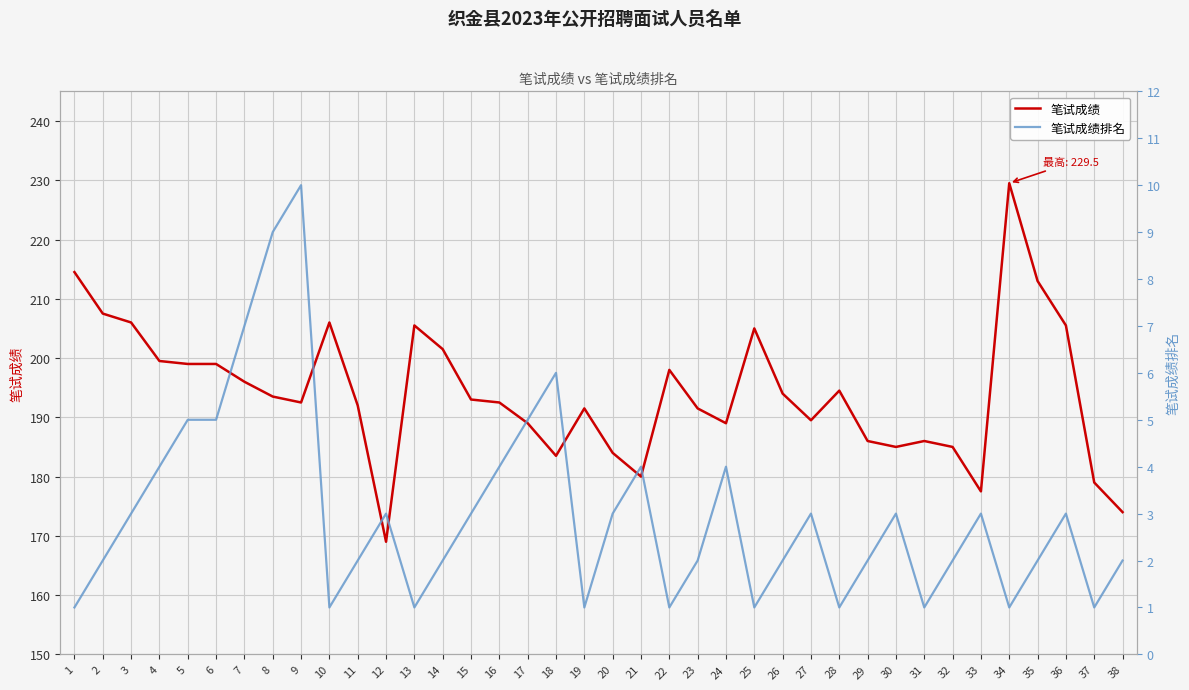

In 笔试成绩, how many points are higher than both neighbors (excluding endpoints)?

8